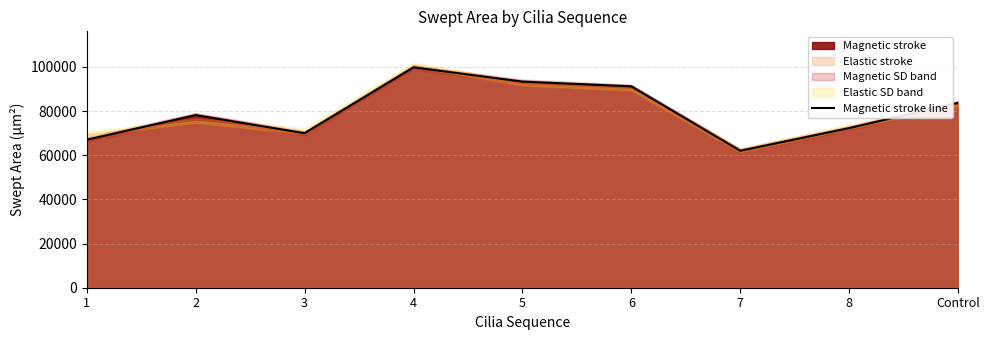

What is the label of the 6th point from the left?

6